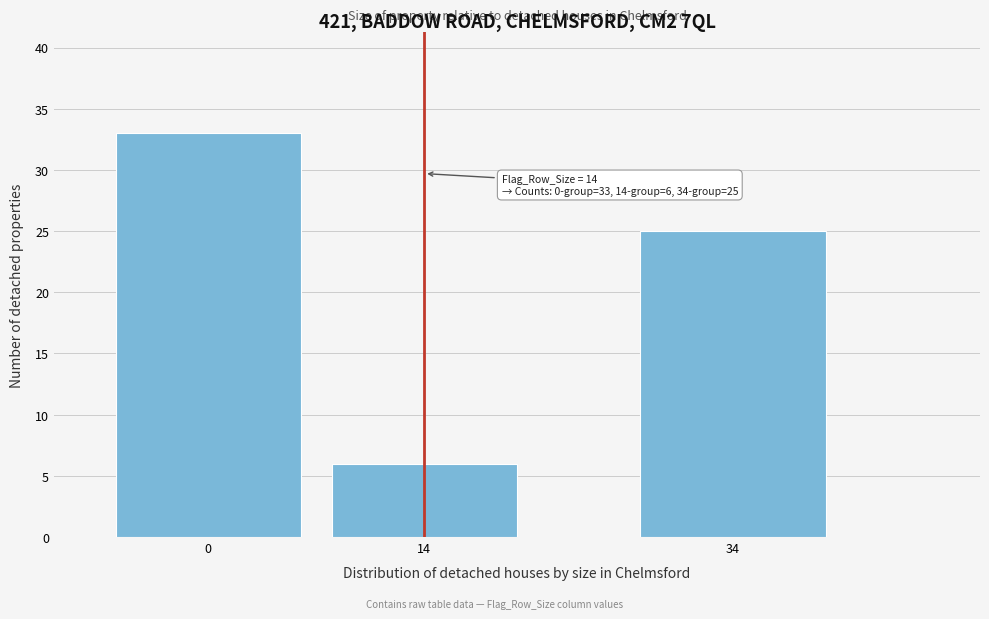

Reading left to right, extract all data points from this chart.

33	6	25